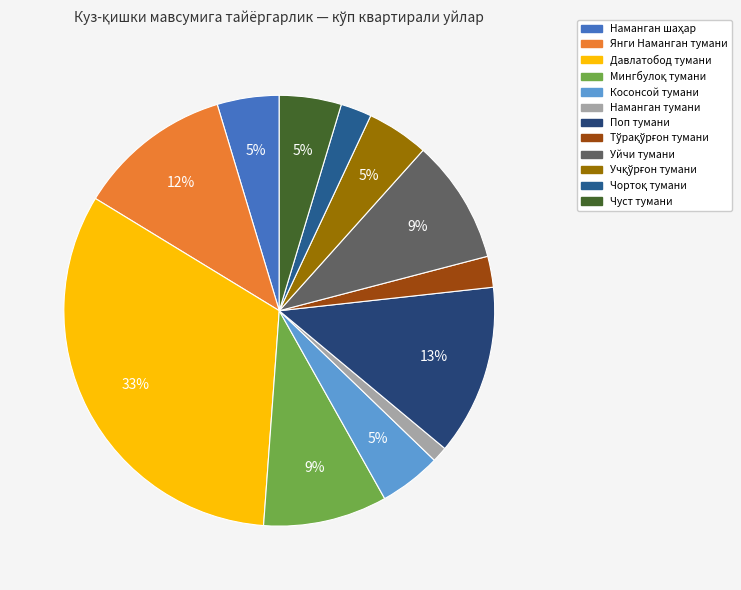

How many slices are in this pie chart?

12